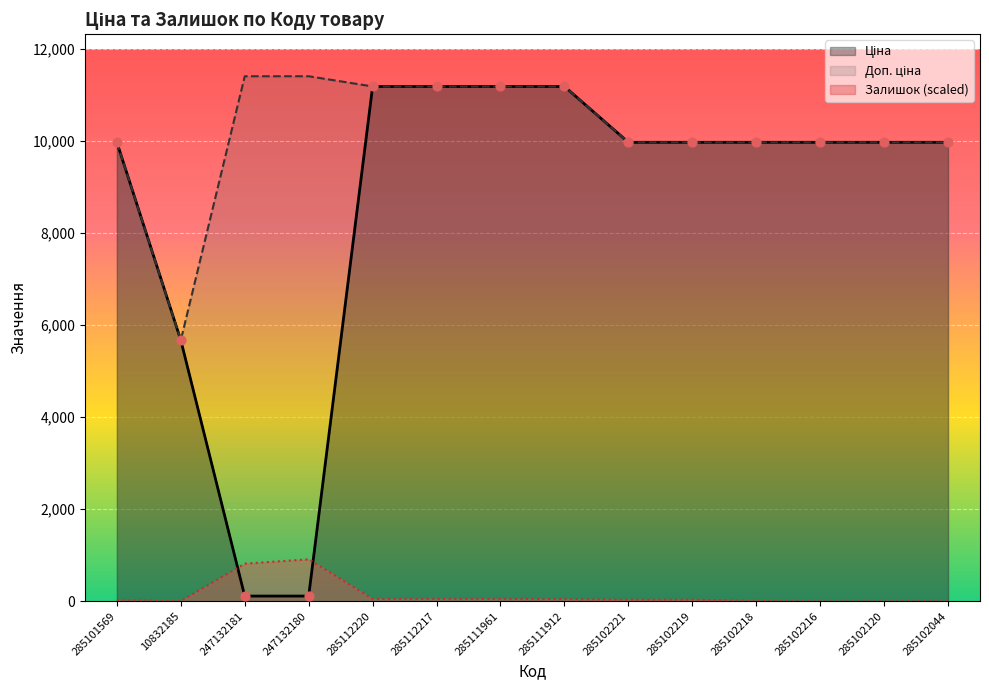

Is the value of Залишок at 285101569 greater than the value of Ціна at 285102216?

No